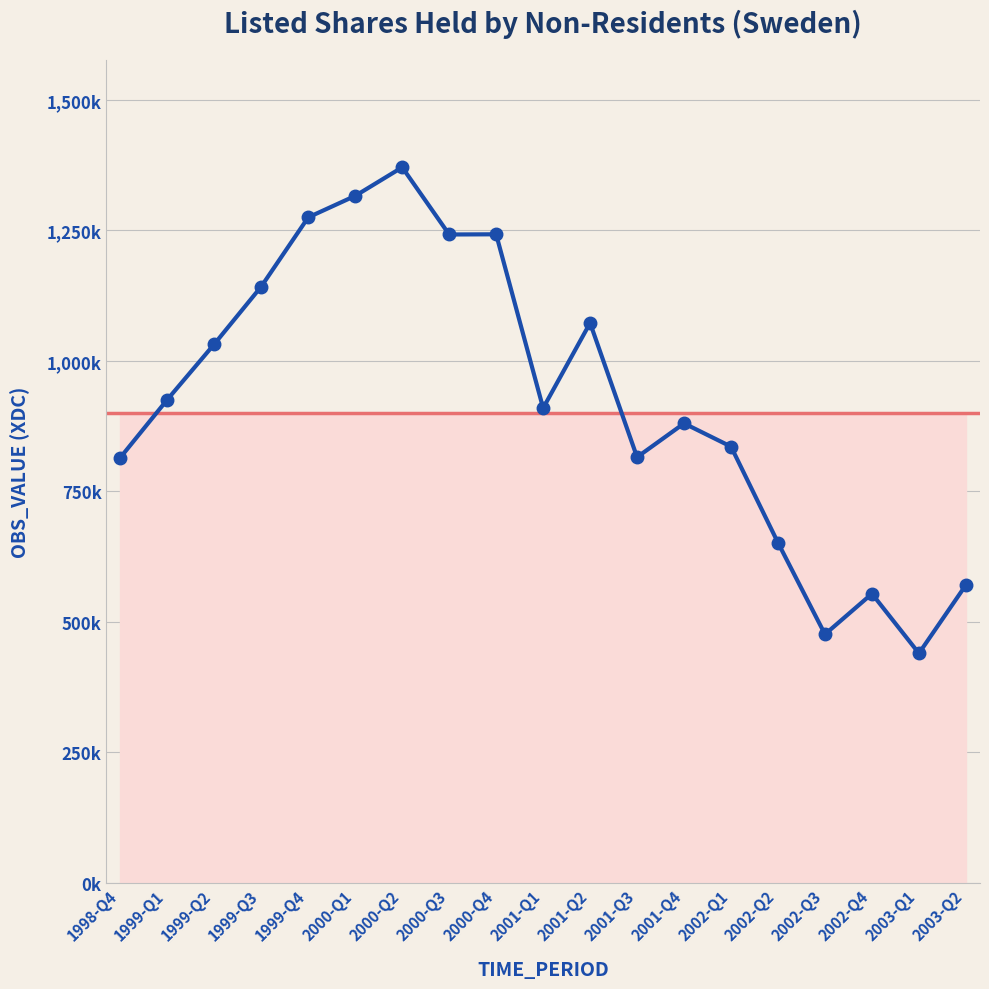

Count the number of categories in the chart.

19